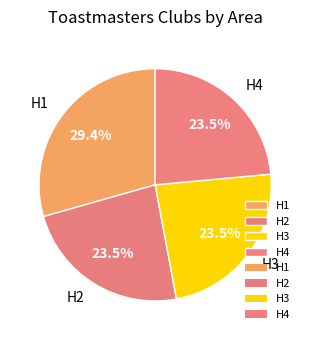

To the nearest percent, what is the difference between the largest and smallest slice percentages?

6%